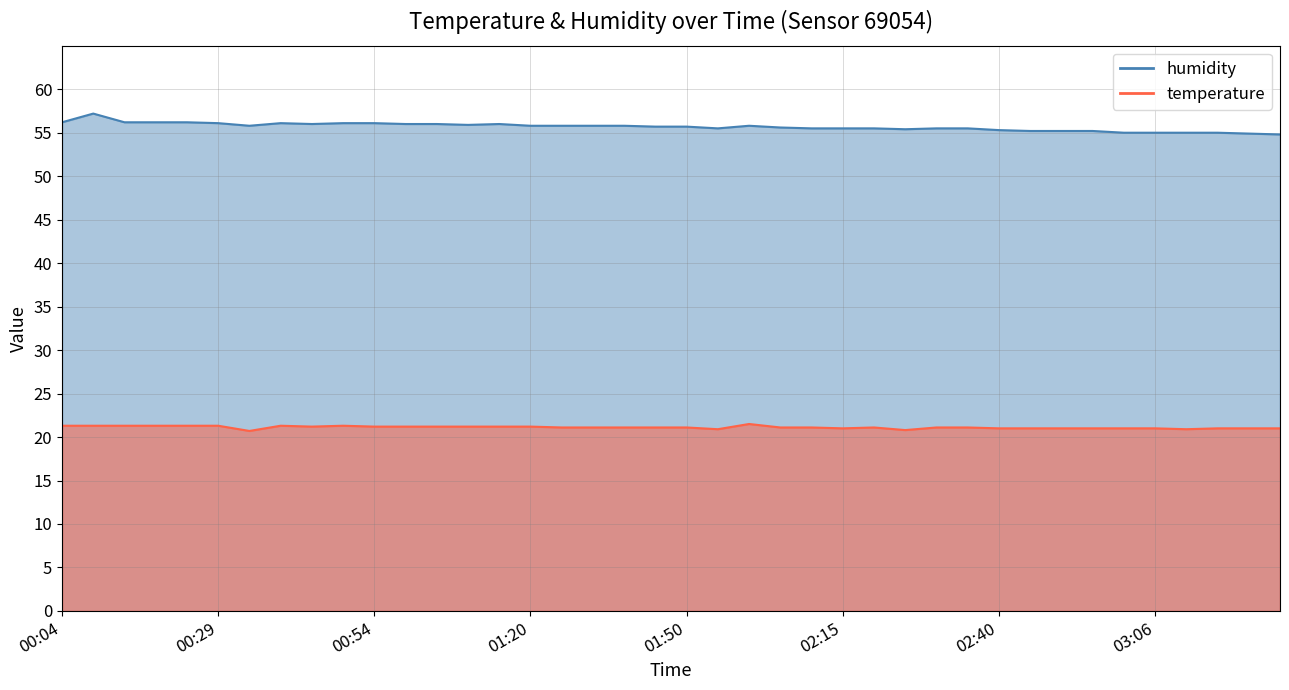

What is the minimum value shown in the chart?

20.7